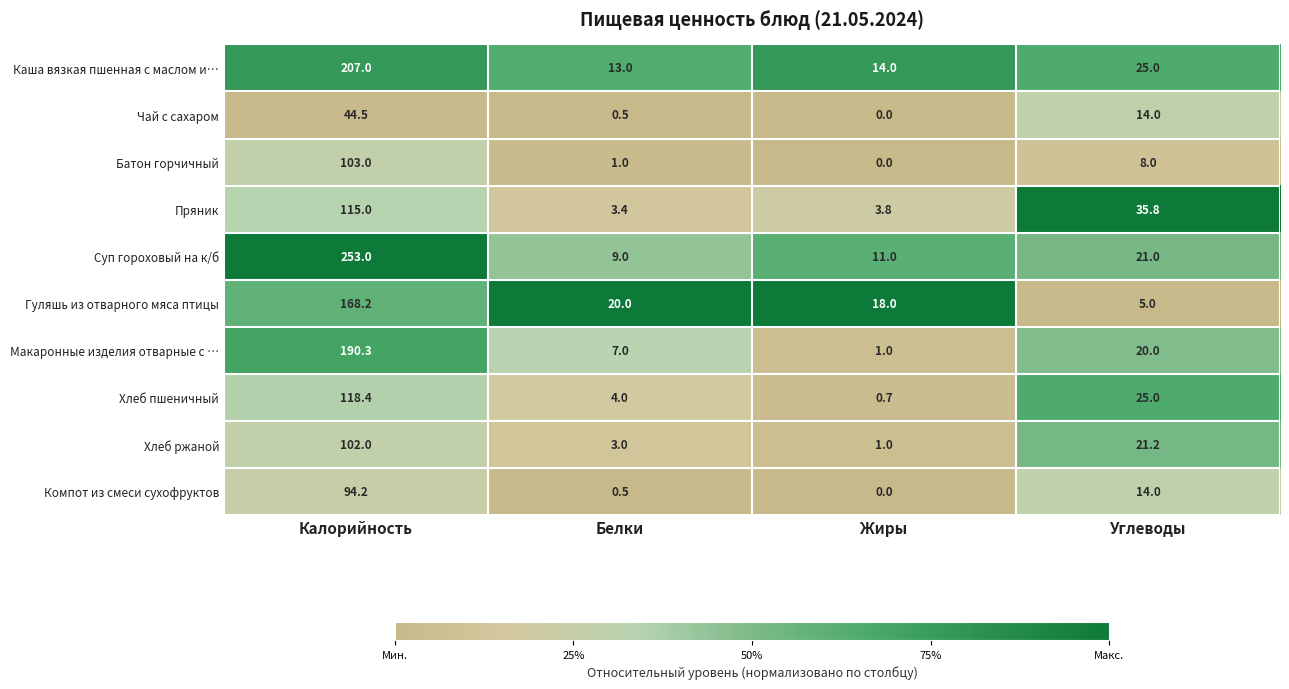

At Калорийность, list the series in order from largest to smallest.

Суп гороховый на к/б, Каша вязкая пшенная с маслом и…, Макаронные изделия отварные с …, Гуляшь из отварного мяса птицы, Хлеб пшеничный, Пряник, Батон горчичный, Хлеб ржаной, Компот из смеси сухофруктов, Чай с сахаром